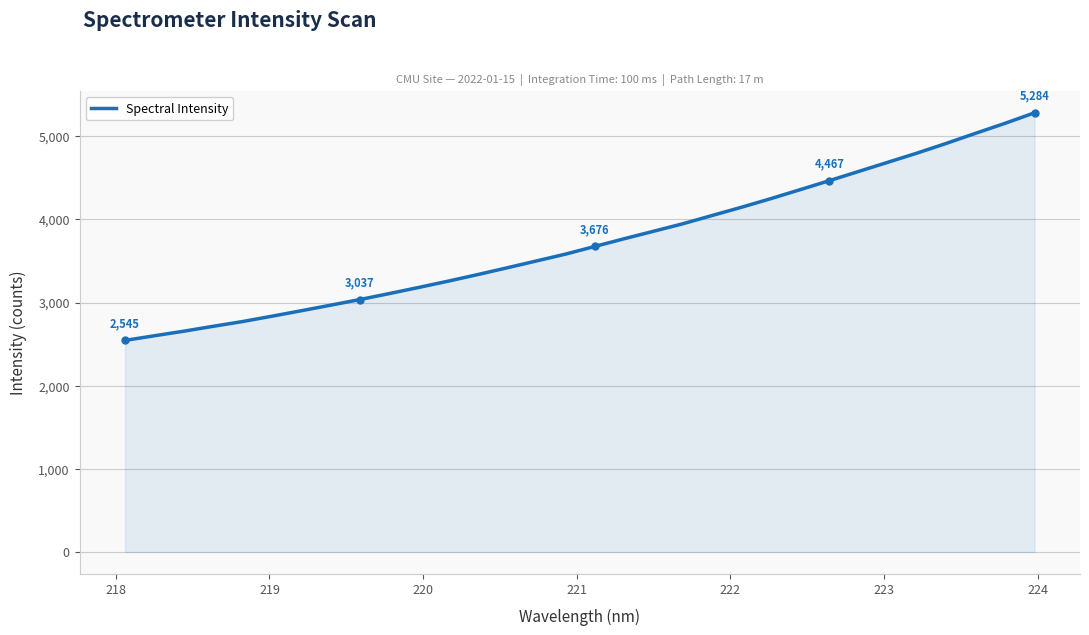

What is the smallest value displayed?

2545.3